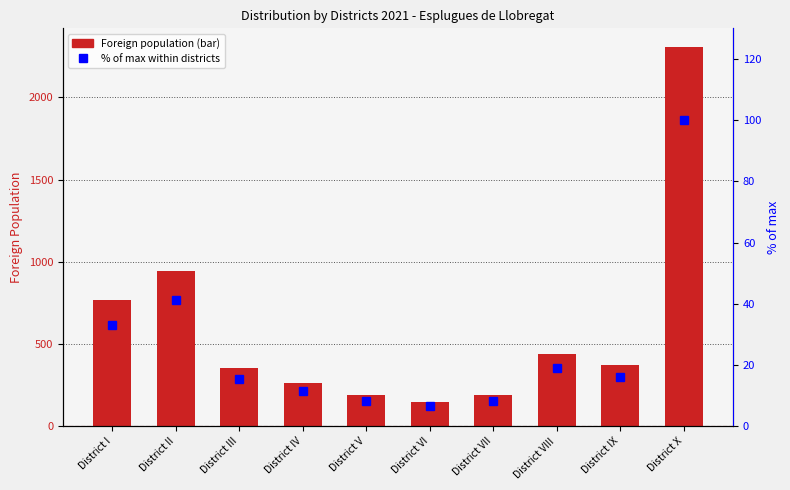

What is the average value of the Foreign population series?

598.0